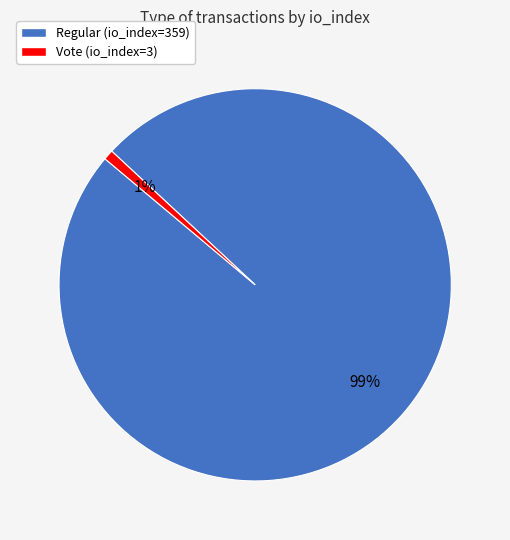

To the nearest percent, what percentage of the pie is Vote (io_index=3)?

1%